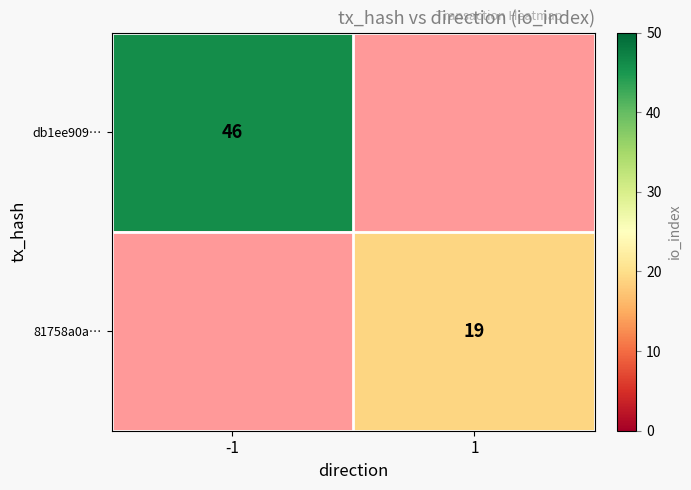

Is the value of db1ee909… at -1 greater than the value of 81758a0a… at 1?

Yes